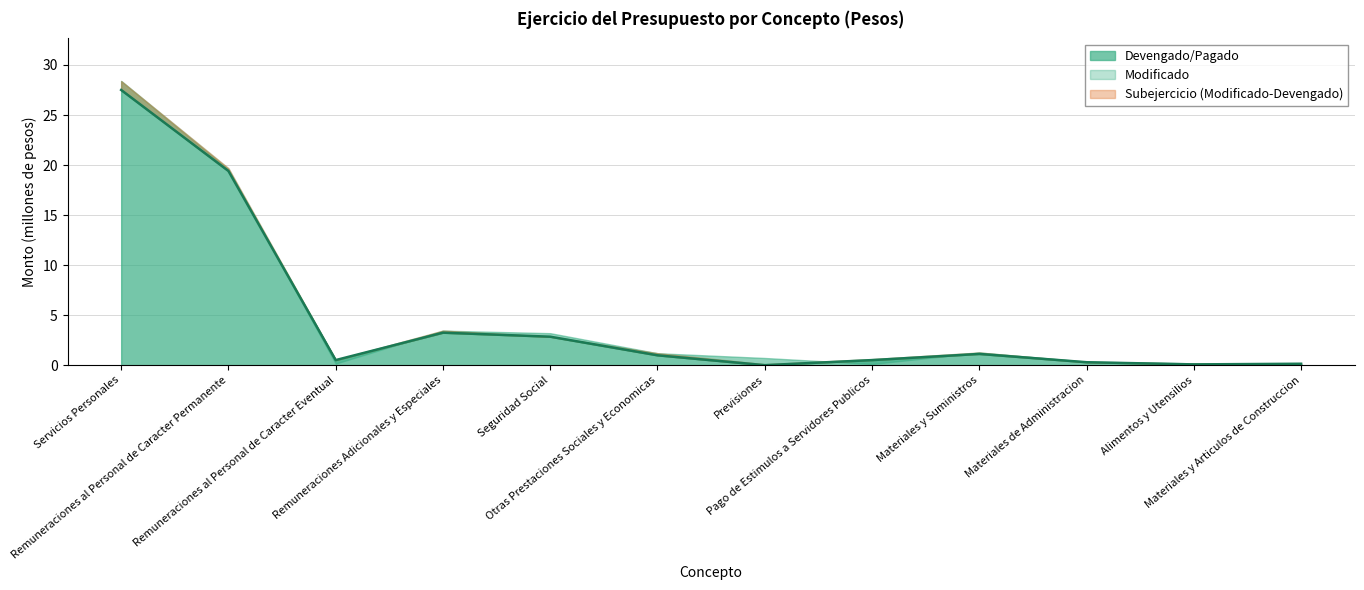

How many data points are above 0?

11